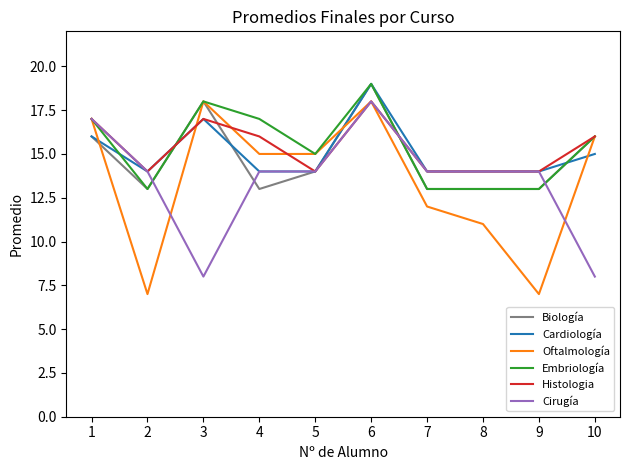

At which category is the sum across all series the highest?

6